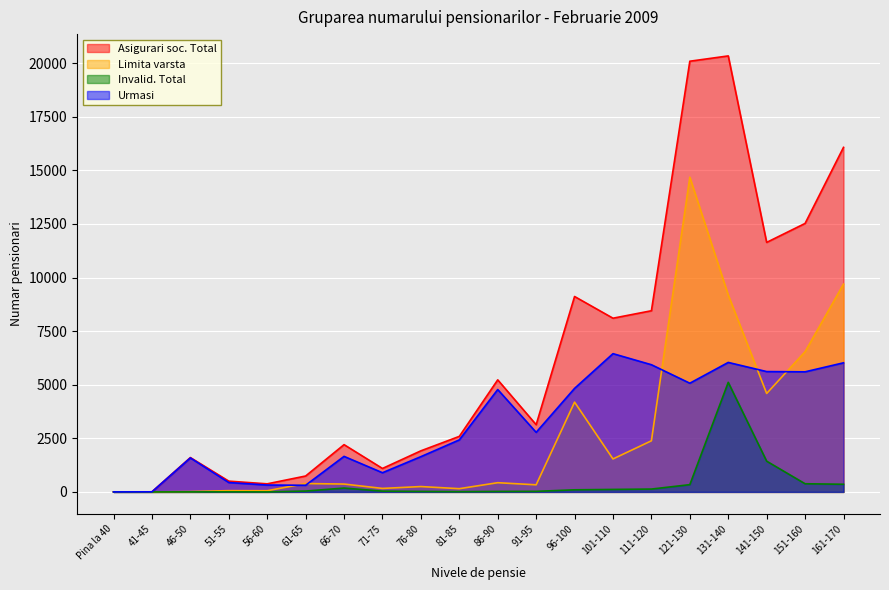

How many lines are shown in the chart?

4